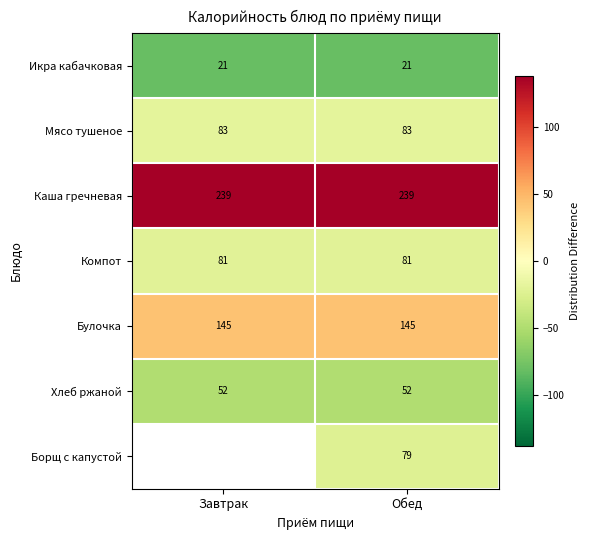

Is the value of Мясо тушеное at Завтрак greater than the value of Булочка at Обед?

No